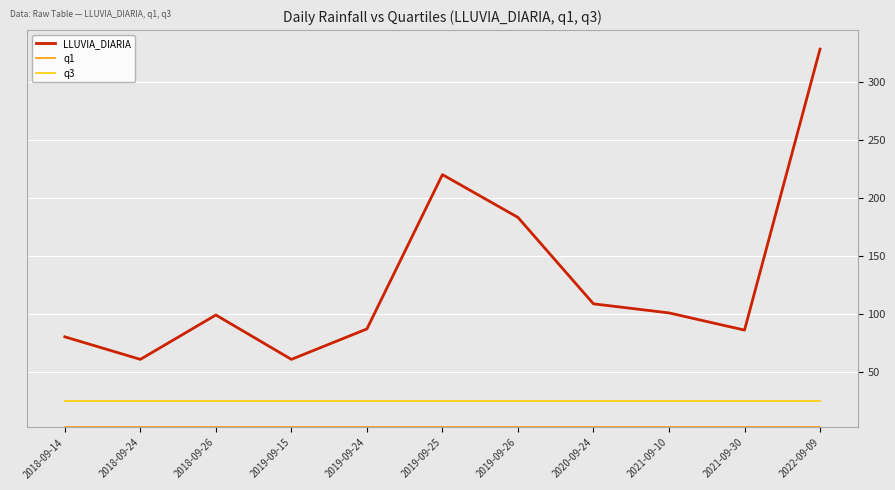

At which category does the chart reach its peak across all series?

2022-09-09